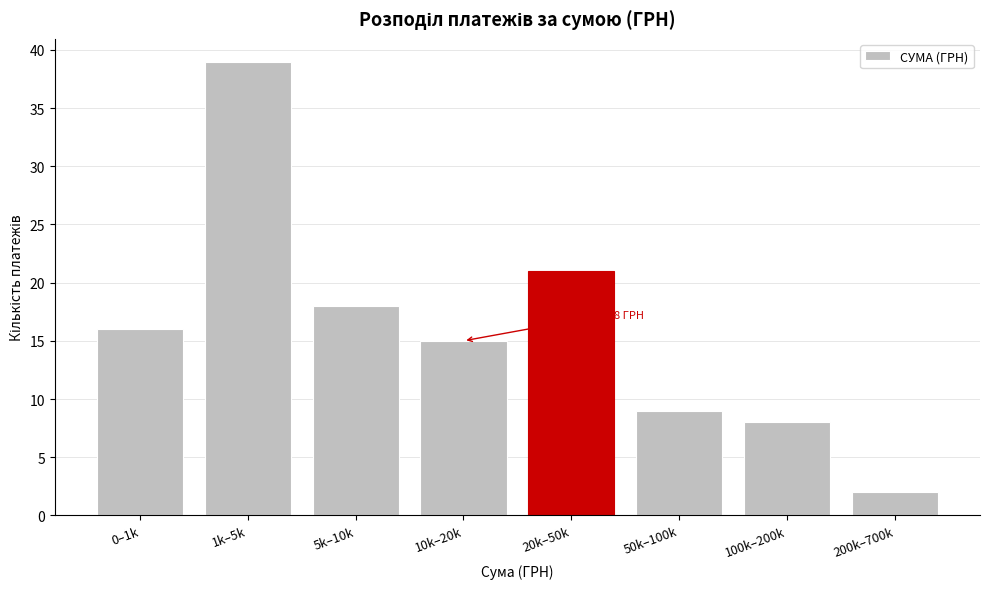

Reading right to left, transcribe all the data shown in this chart.

200k–700k=2	100k–200k=8	50k–100k=9	20k–50k=21	10k–20k=15	5k–10k=18	1k–5k=39	0–1k=16